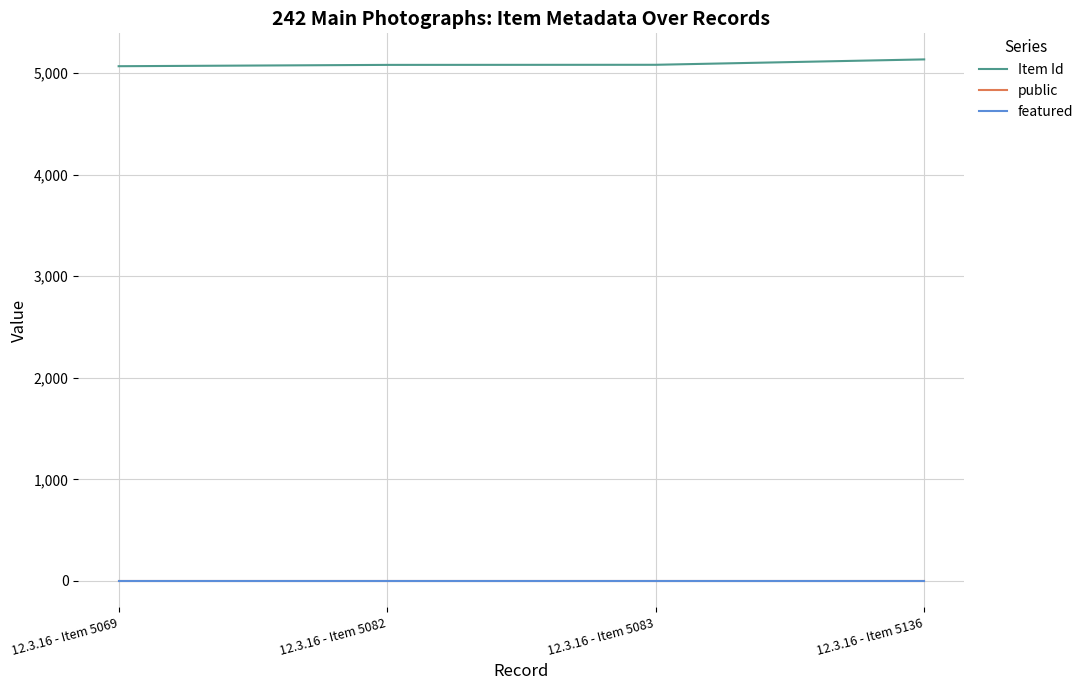

Which series has the largest total across all categories?

Item Id